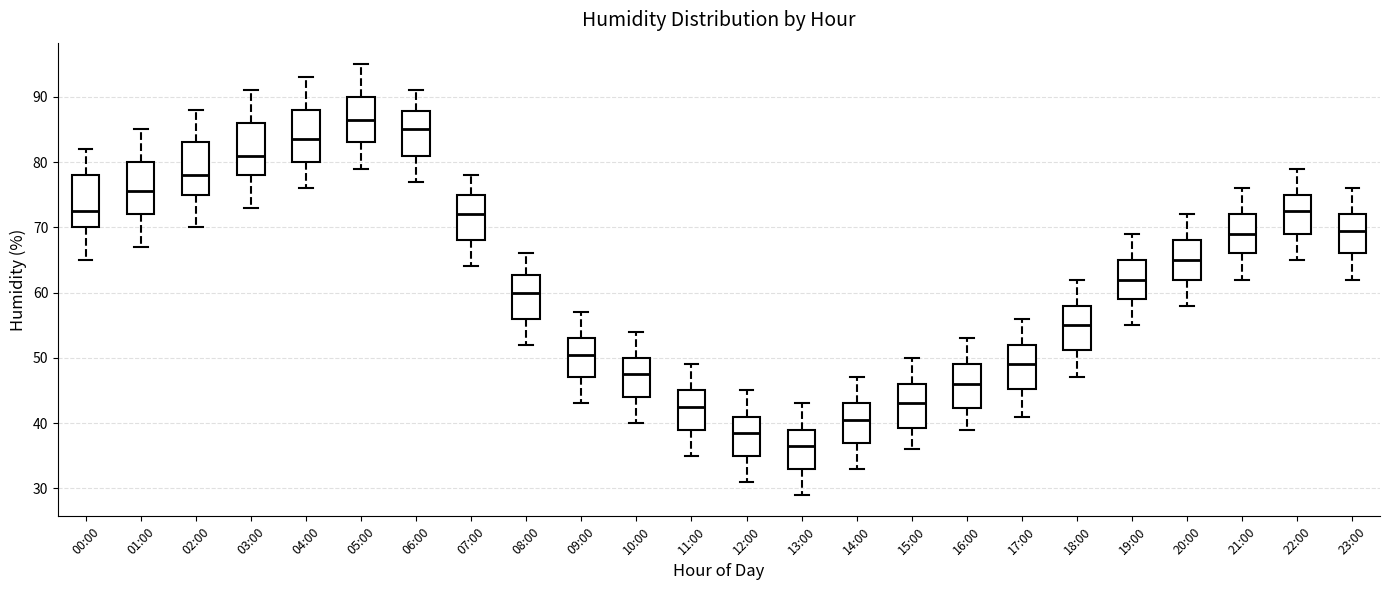

Which box has the highest median line?

05:00